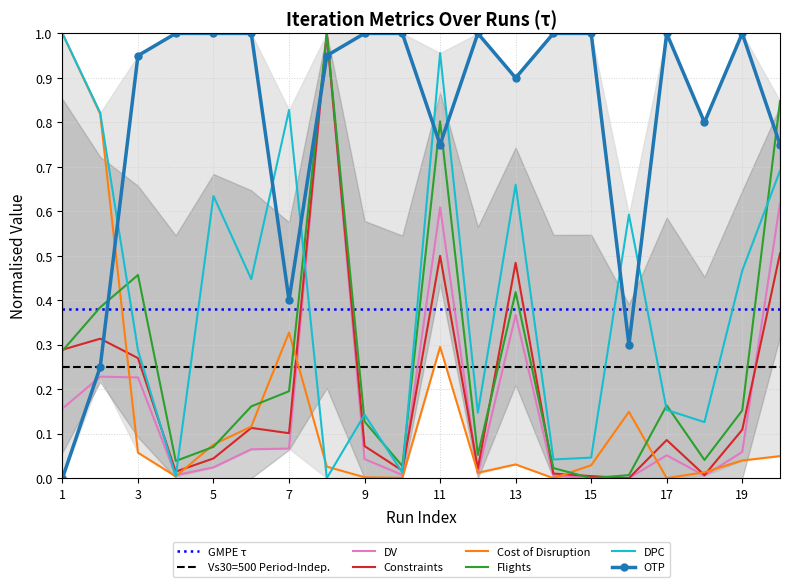

Reading left to right, transcribe all the data shown in this chart.

DV: 0.2	0.2	0.2	0.0	0.0	0.1	0.1	1.0	0.0	0.0	0.6	0.0	0.4	0.0	0.0	0.0	0.1	0.0	0.1	0.6
Constraints: 0.3	0.3	0.3	0.0	0.0	0.1	0.1	1.0	0.1	0.0	0.5	0.0	0.5	0.0	0.0	0.0	0.1	0.0	0.1	0.5
Cost of Disruption: 1.0	0.8	0.1	0.0	0.1	0.1	0.3	0.0	0.0	0.0	0.3	0.0	0.0	0.0	0.0	0.1	0.0	0.0	0.0	0.0
Flights: 0.3	0.4	0.5	0.0	0.1	0.2	0.2	1.0	0.1	0.0	0.8	0.1	0.4	0.0	0.0	0.0	0.2	0.0	0.2	0.8
DPC: 1.0	0.8	0.3	0.0	0.6	0.4	0.8	0.0	0.1	0.0	1.0	0.1	0.7	0.0	0.0	0.6	0.2	0.1	0.5	0.7
OTP: 0.0	0.2	0.9	1.0	1.0	1.0	0.4	0.9	1.0	1.0	0.8	1.0	0.9	1.0	1.0	0.3	1.0	0.8	1.0	0.8